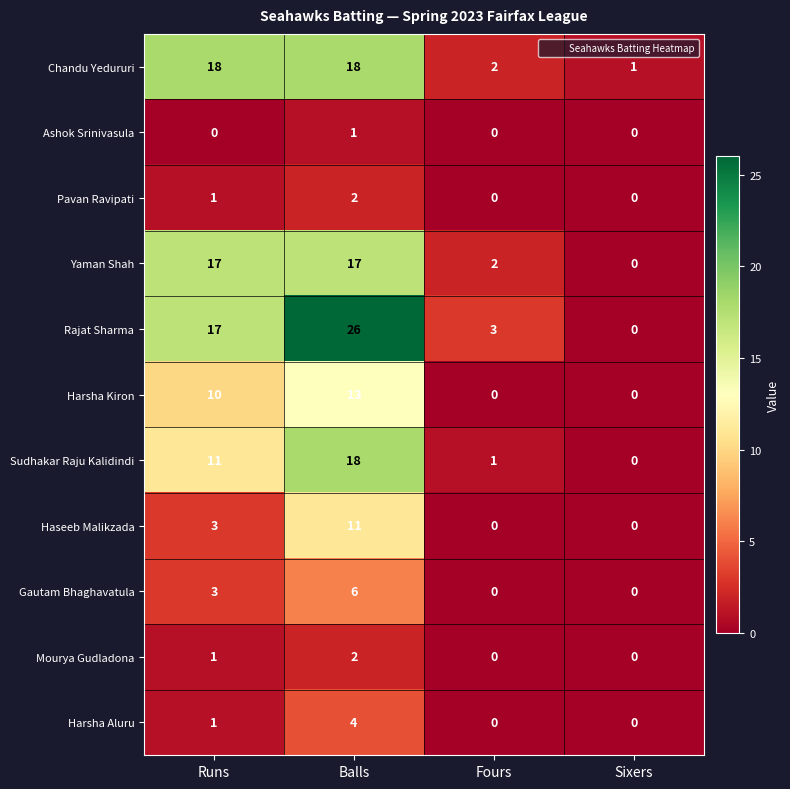

At which category does the chart reach its peak across all series?

Balls